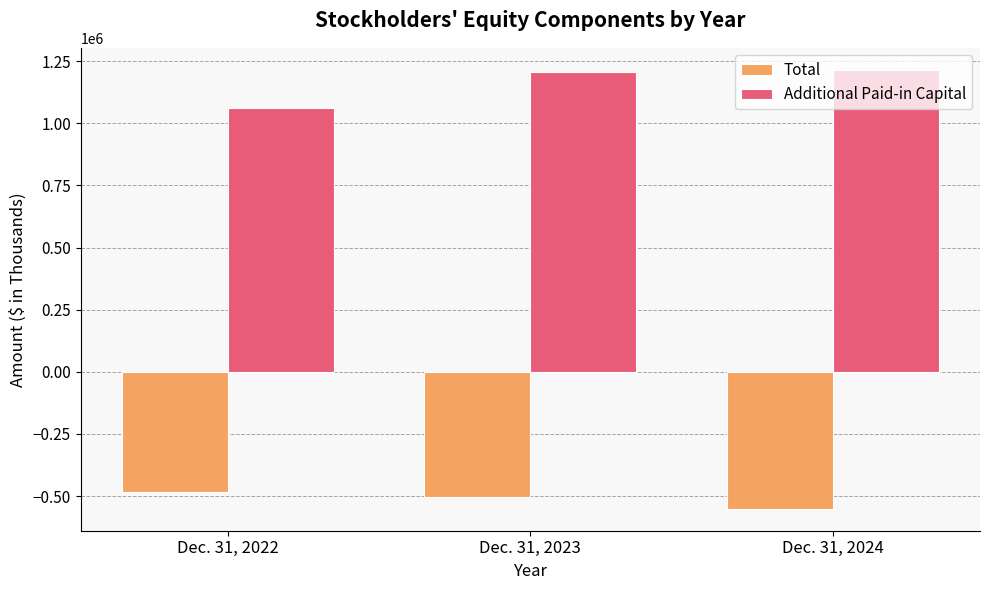

What is the sum of all Total values?

-1536275